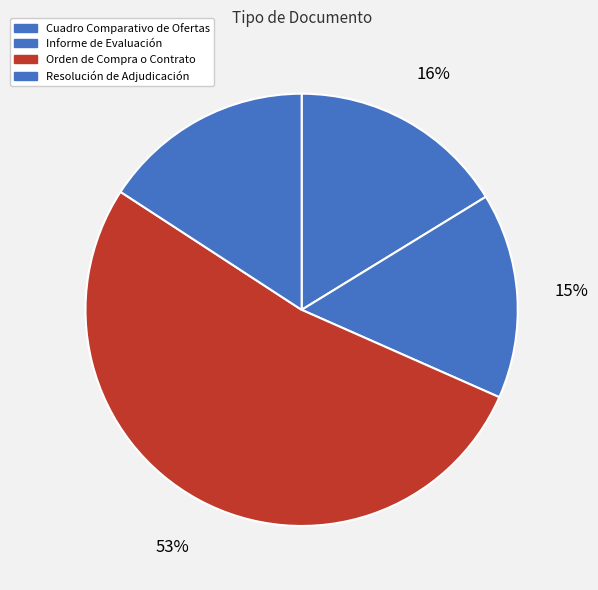

Do Informe de Evaluación and Cuadro Comparativo de Ofertas together represent more than half of the pie?

No